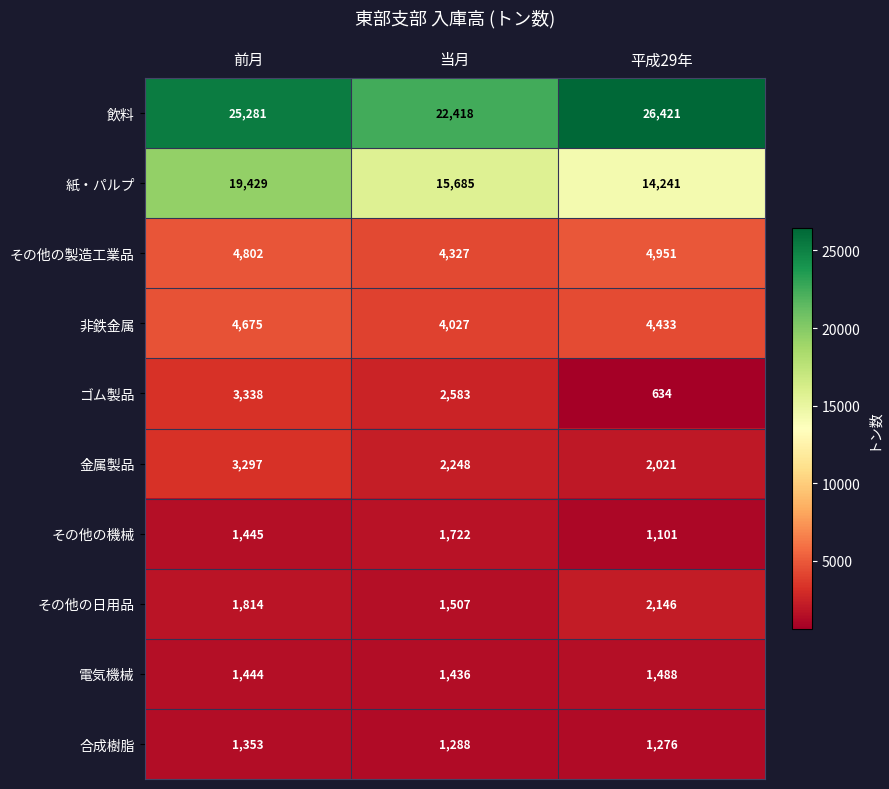

At which category is the sum across all series the highest?

前月